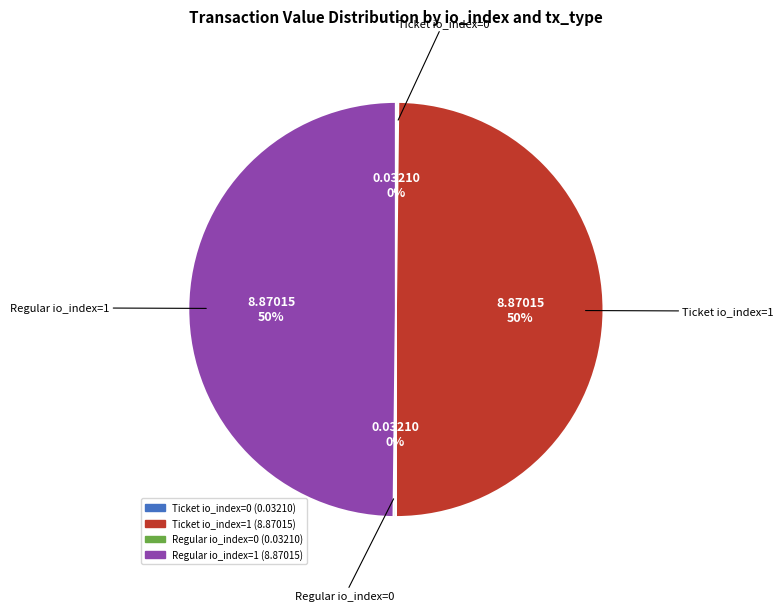

The Regular io_index=1 slice represents 56% of the pie. True or false?

False